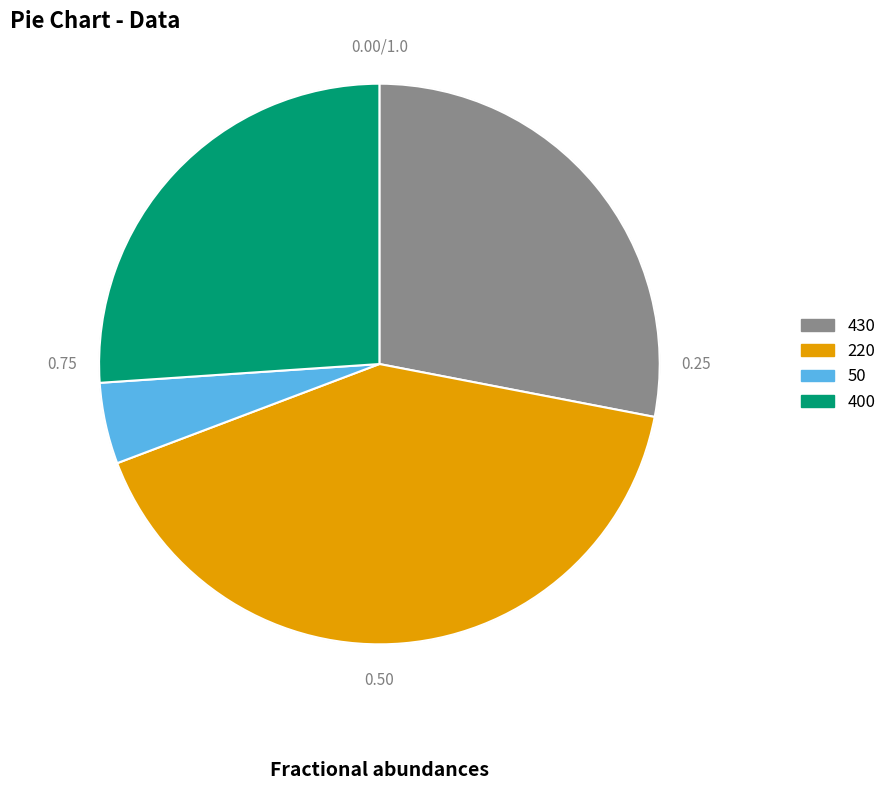

Does any single category account for the majority?

No